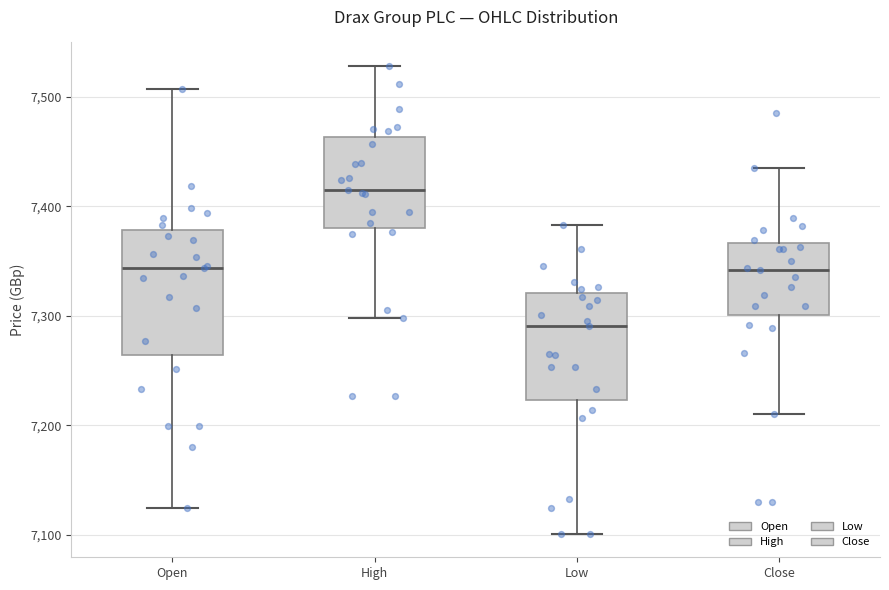

Where does the median line of the box for Close sit on the y-axis? The values are not printed on the chart, so give them approximately, as read against the axis.

7340